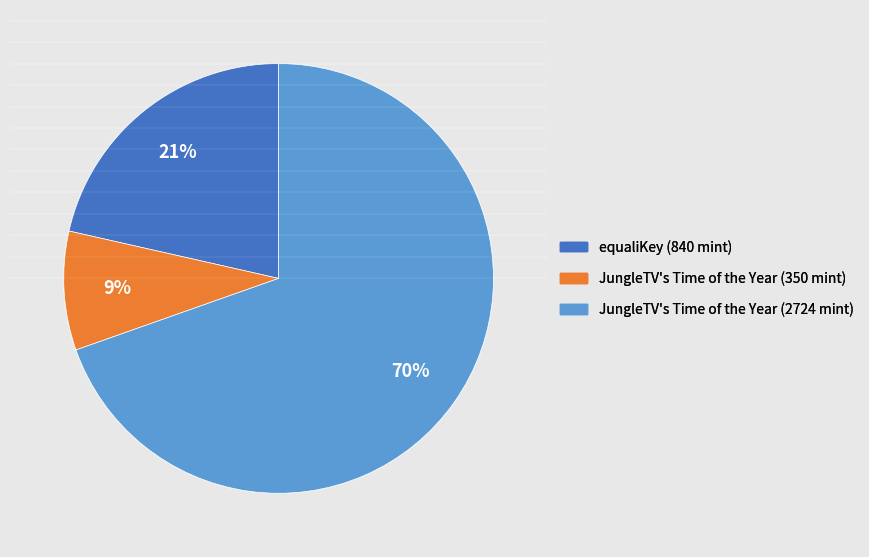

To the nearest percent, what is the average slice percentage?

33%